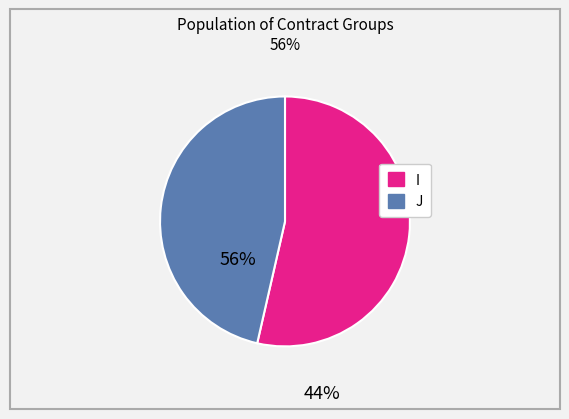

Between J and I, which is larger?

I